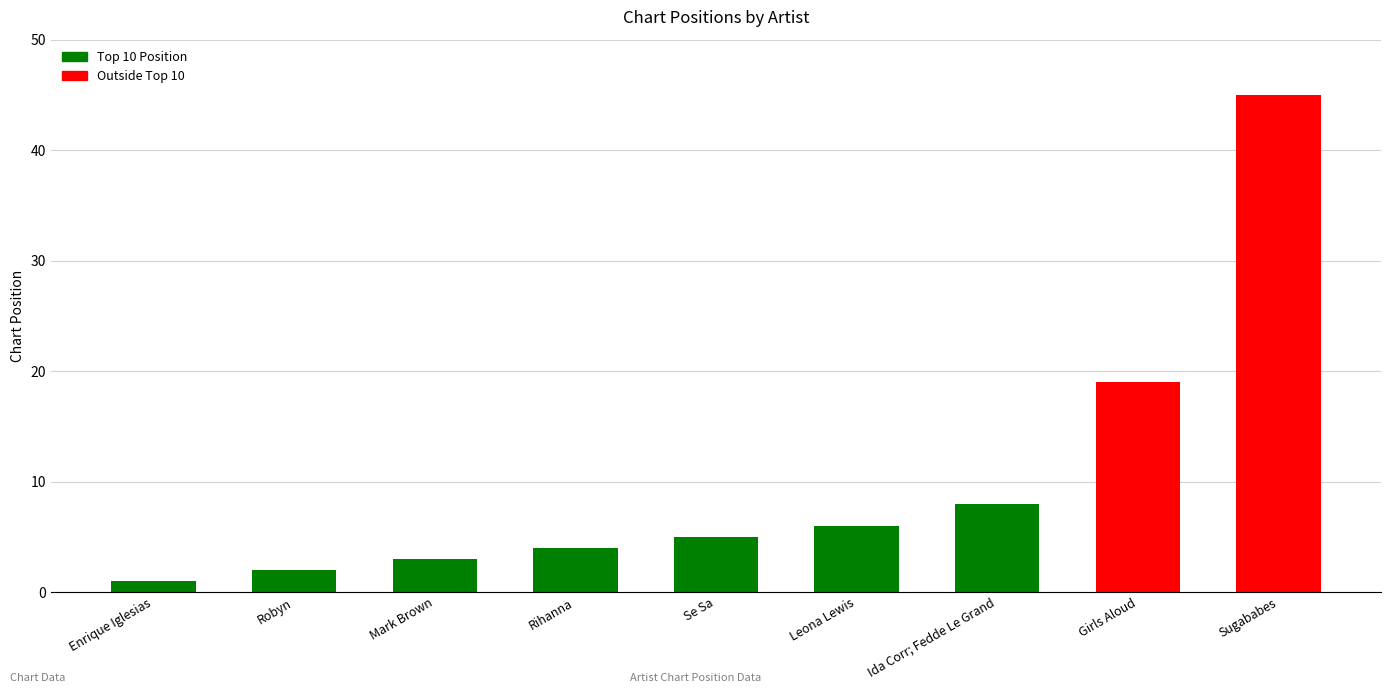

What is the maximum value shown in the chart?

45